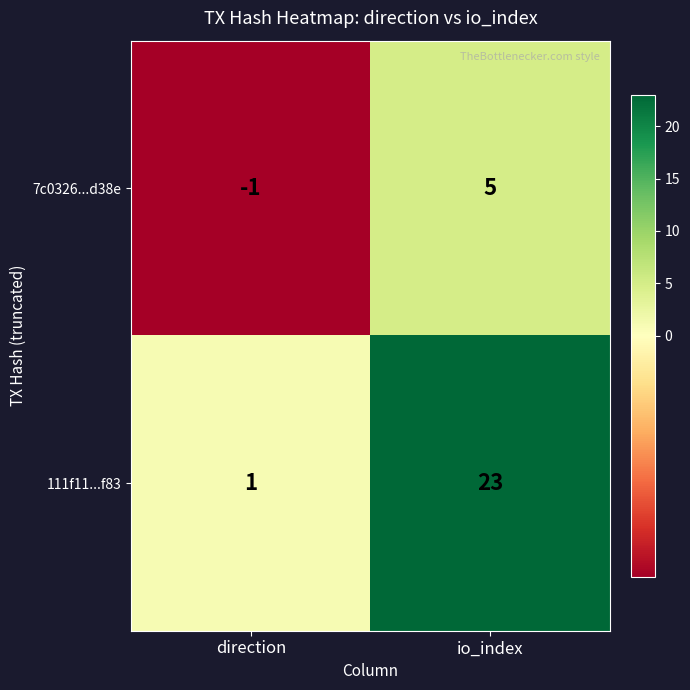

Count the number of data series in this chart.

2